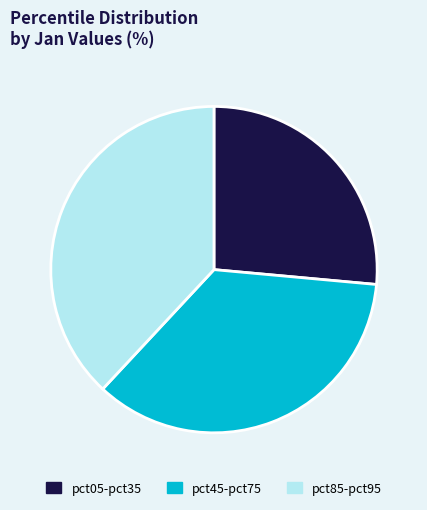

Rank the categories by value from lowest to highest.

pct05-pct35, pct45-pct75, pct85-pct95